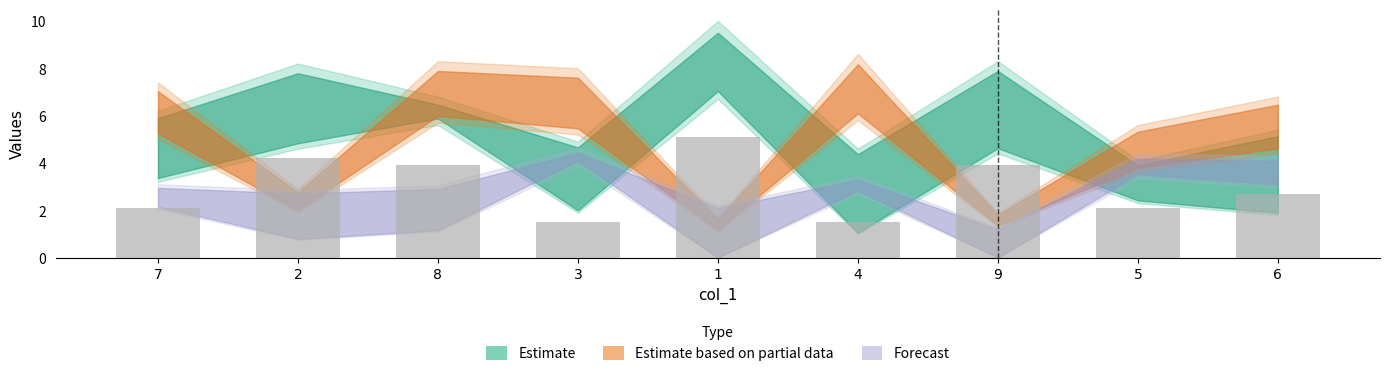

What is the difference between the maximum and second lowest values?

3.6